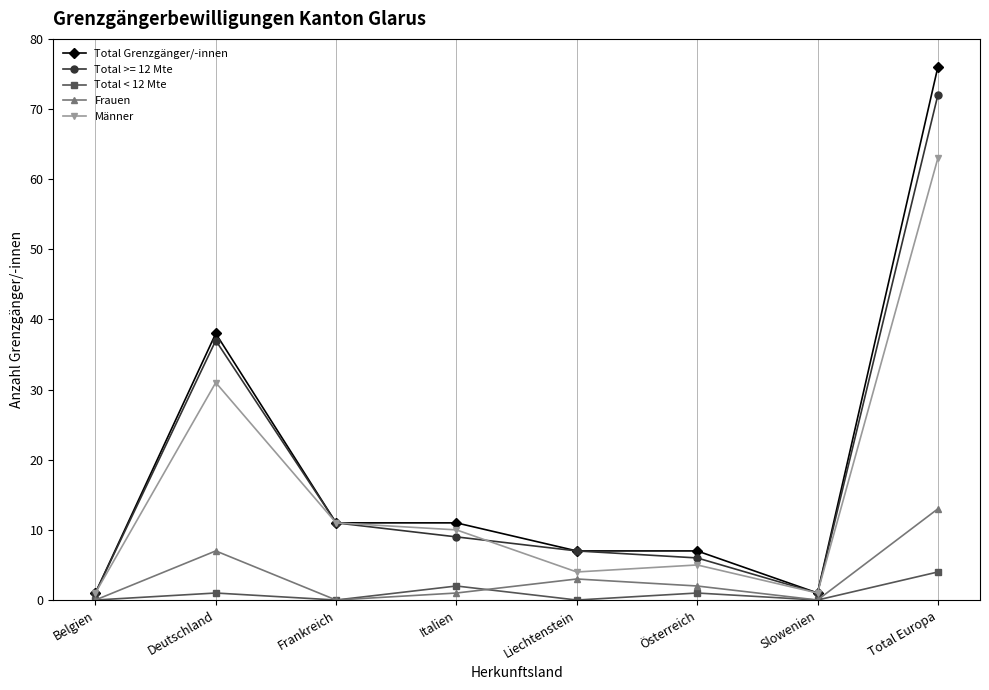

The Männer series shows 1 at Slowenien. True or false?

True